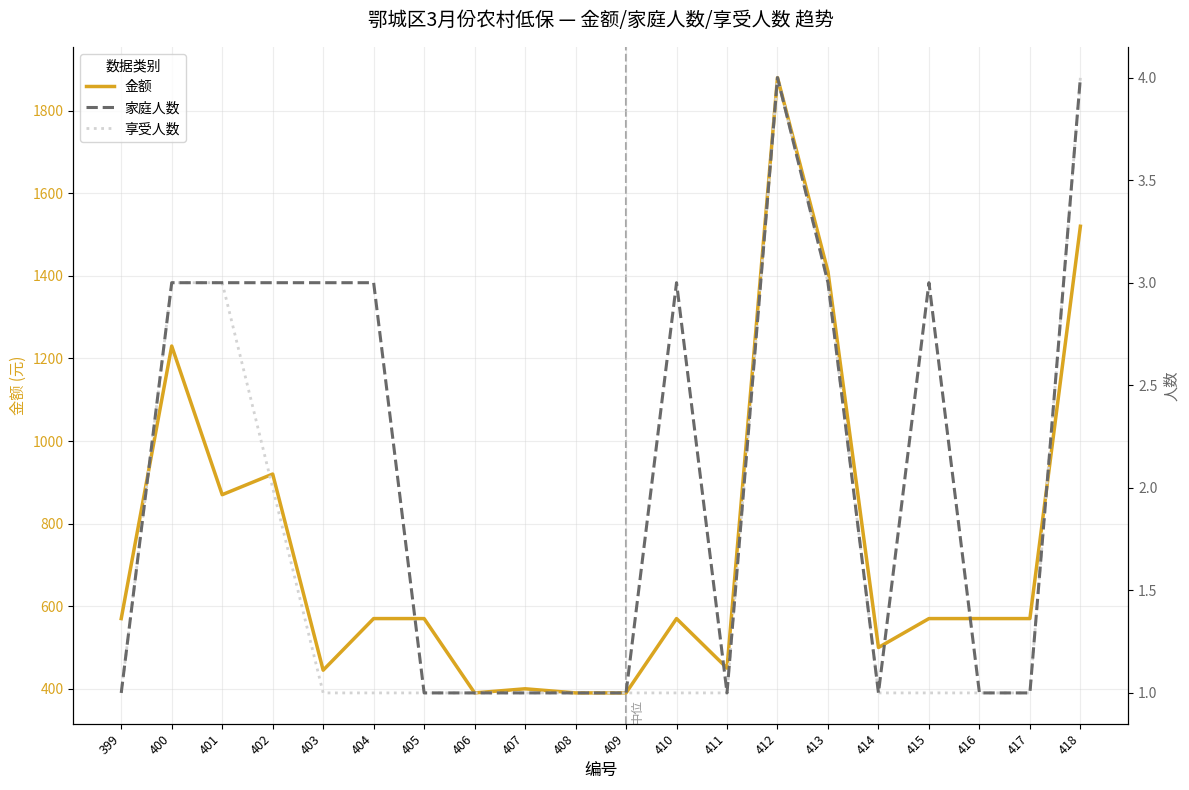

What is the smallest value displayed?

1